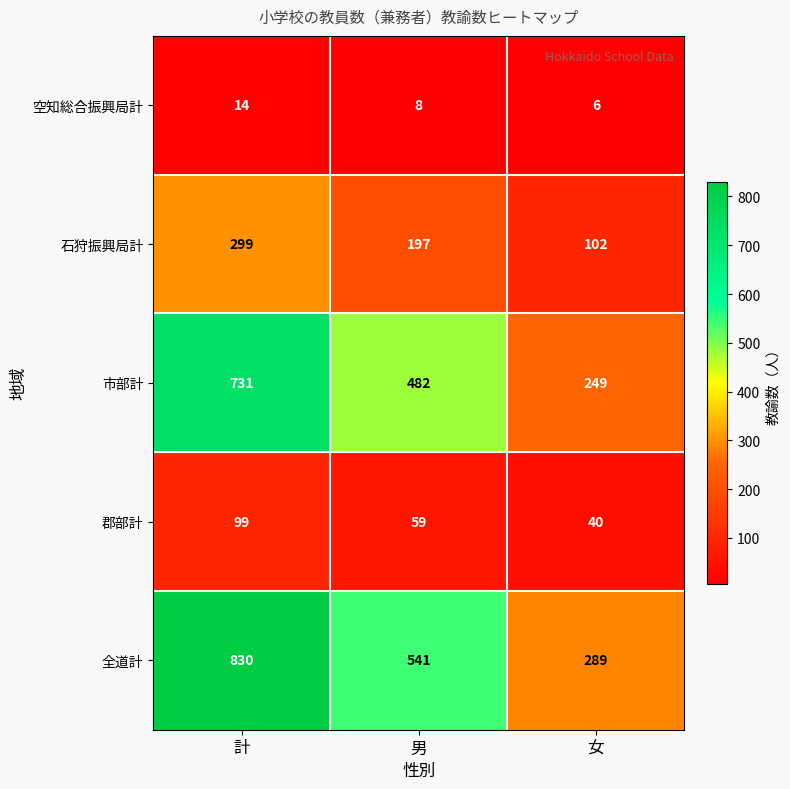

True or false: 全道計 has a value of 285 at 男.

False